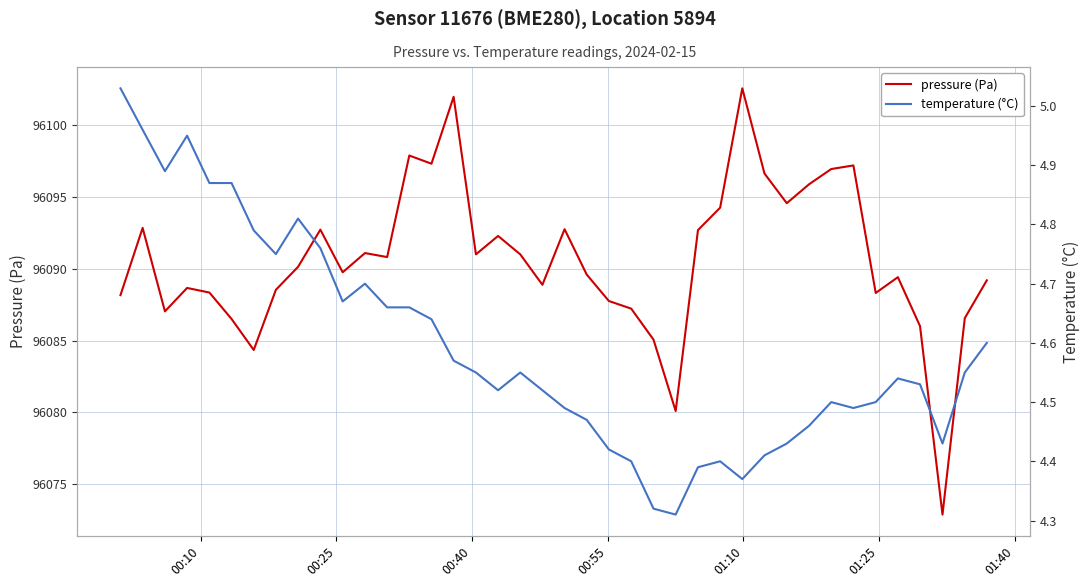

True or false: pressure (Pa) and temperature (°C) intersect in this chart.

False